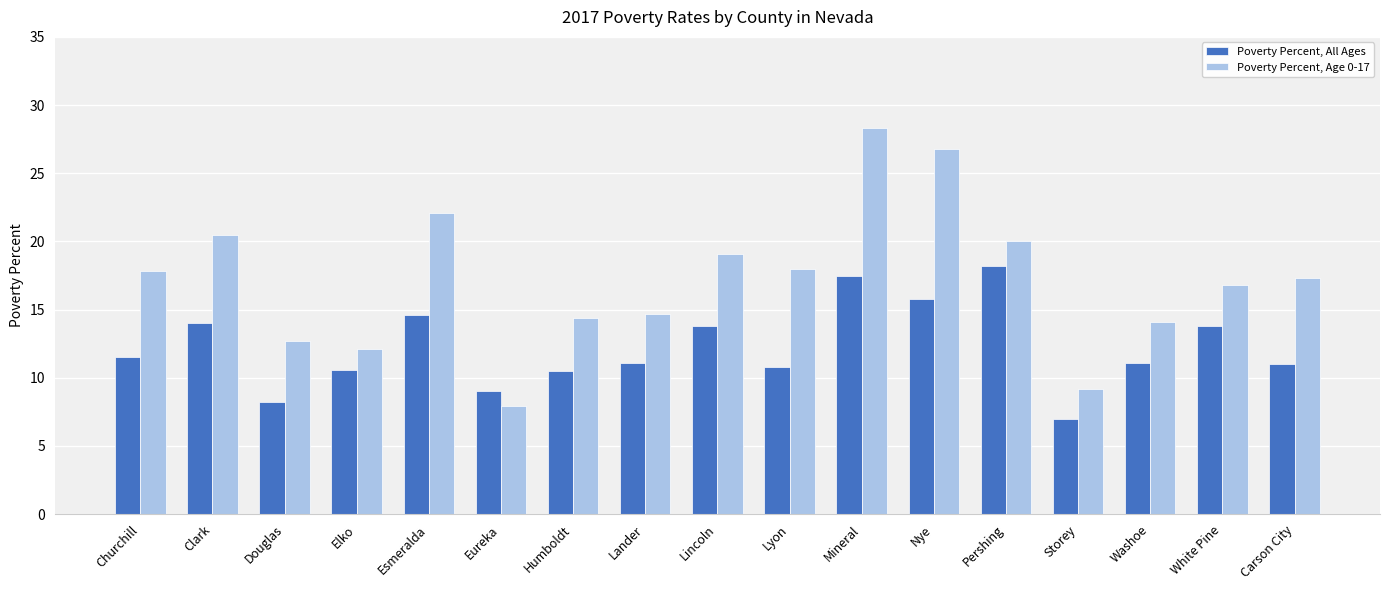

Count the number of data series in this chart.

2